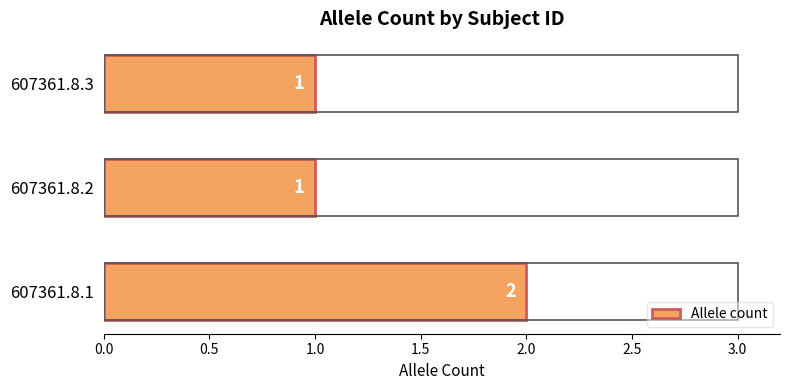

The value at 607361.8.3 is 0. True or false?

False